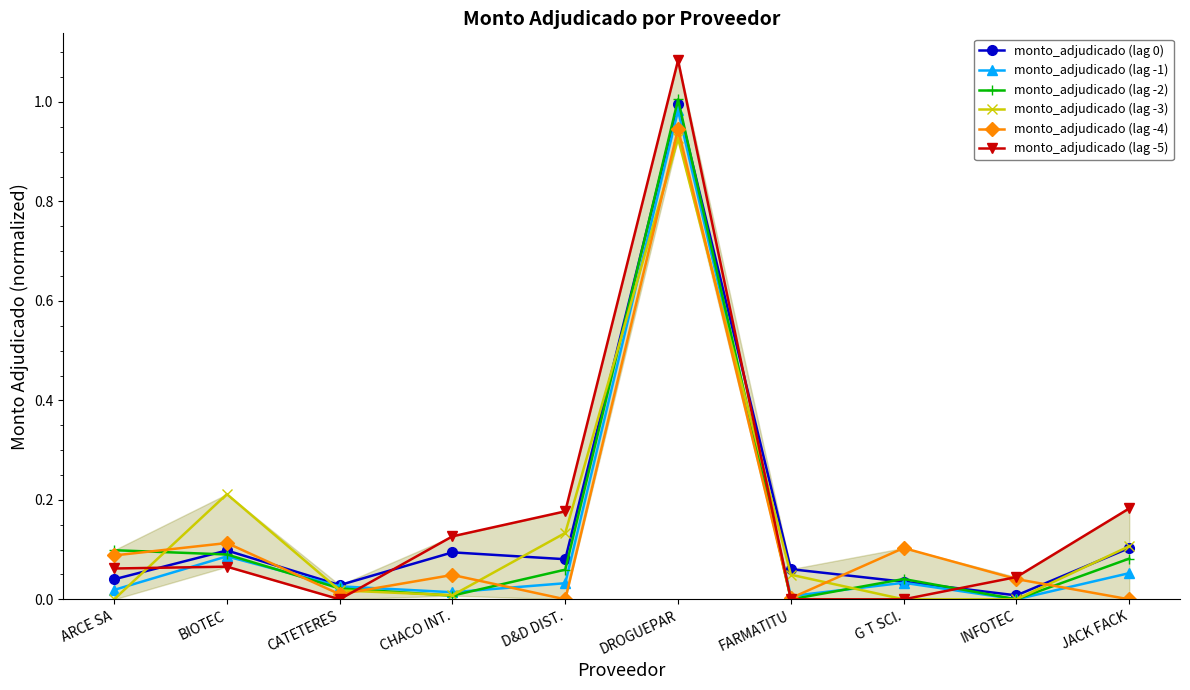

True or false: monto_adjudicado (lag -5) has a value of 0.0 at CATETERES.

True